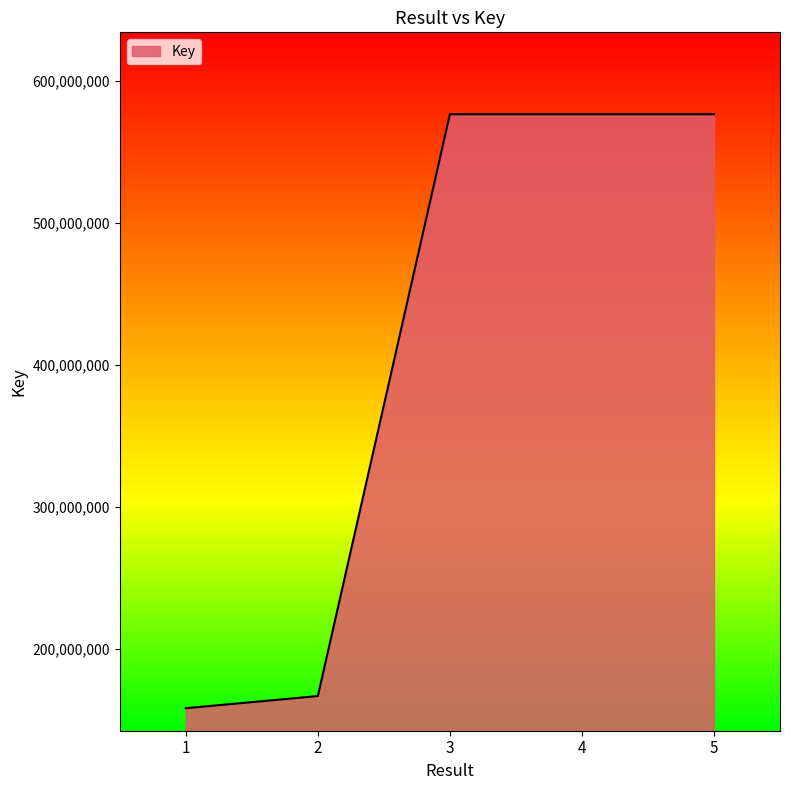

Is it true that the value at 1 is 241699849?

False